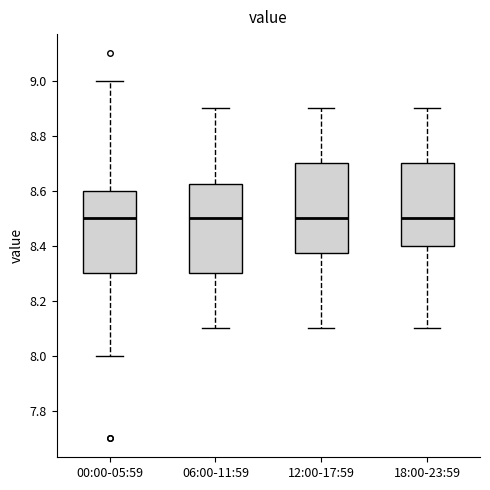

Where does the median line of the box for 06:00-11:59 sit on the y-axis? The values are not printed on the chart, so give them approximately, as read against the axis.

8.50